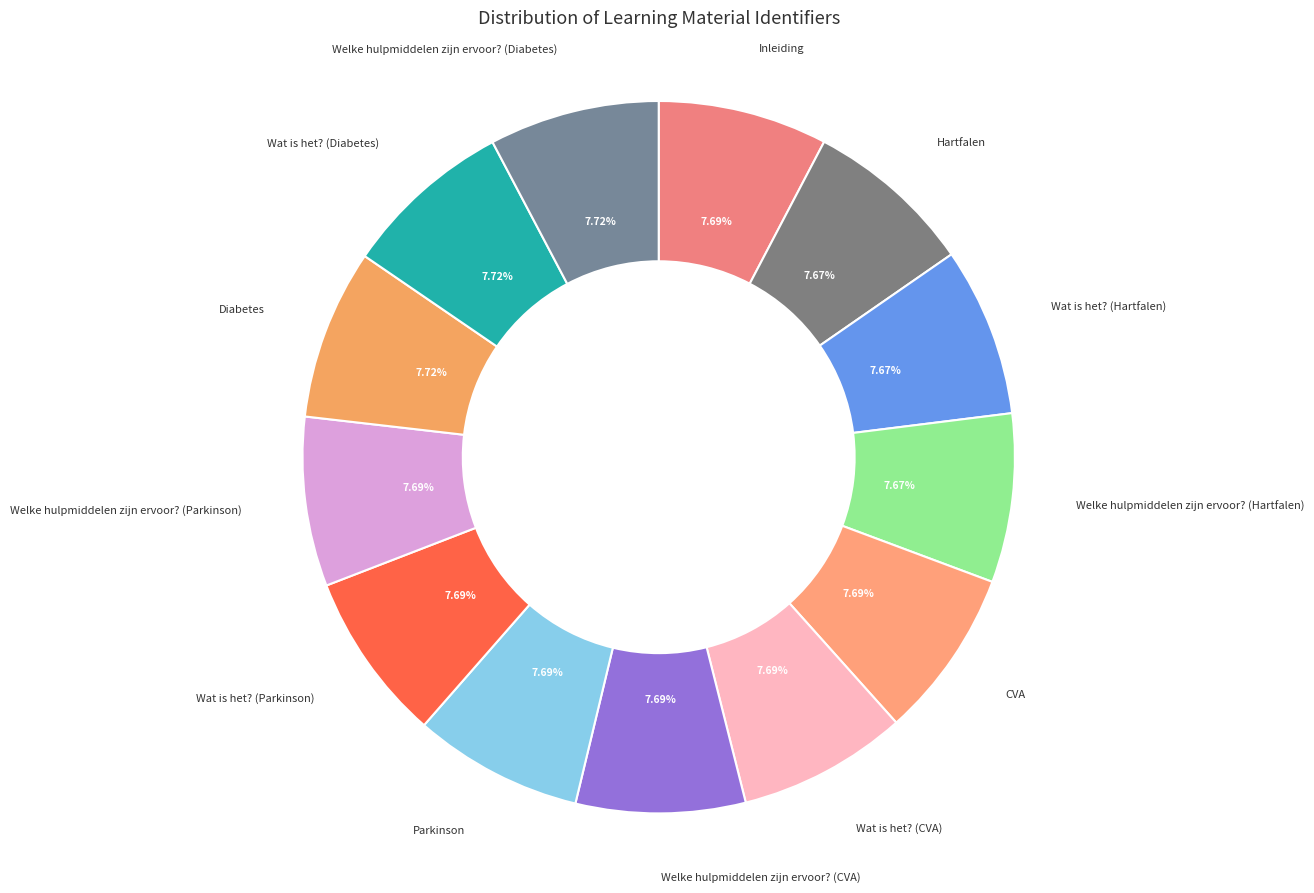

How many slices are in this pie chart?

13